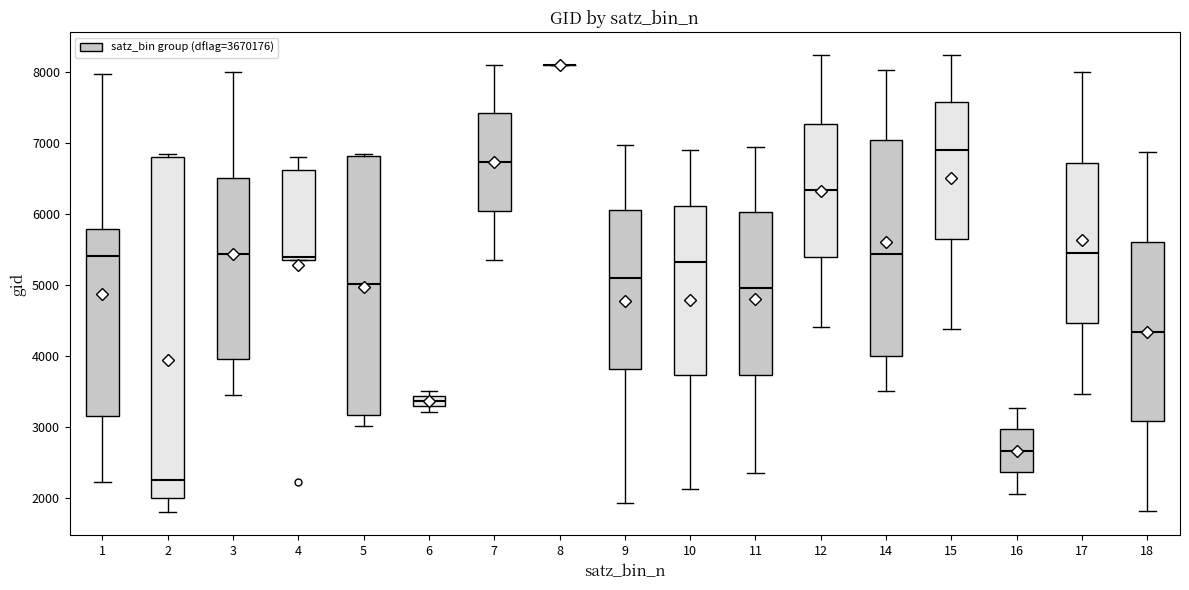

Which box is the tallest, from its lower edge to its upper edge?

2